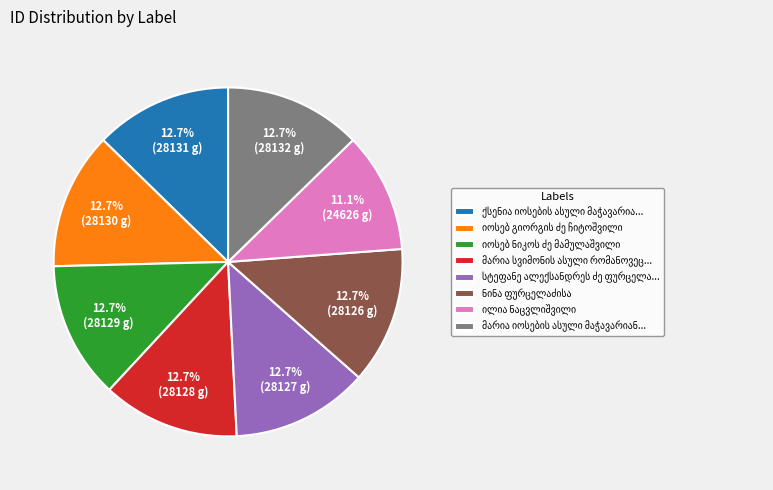

How many slices are in this pie chart?

8